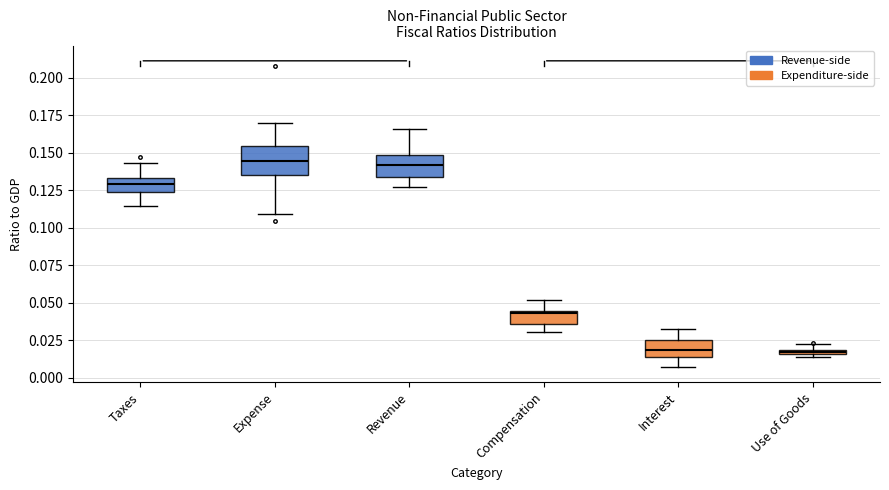

Where is the lower edge of the box for Taxes on the y-axis? The values are not printed on the chart, so give them approximately, as read against the axis.

0.125